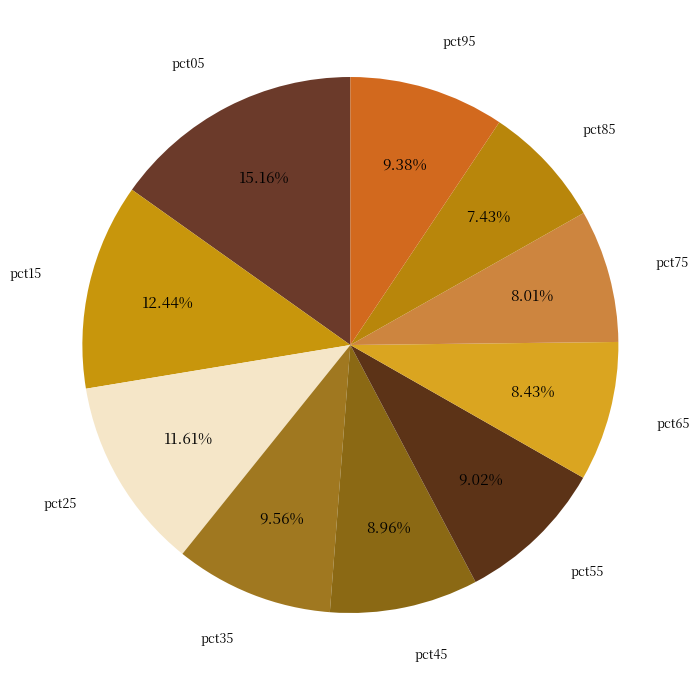

Count the number of slices in the pie.

10